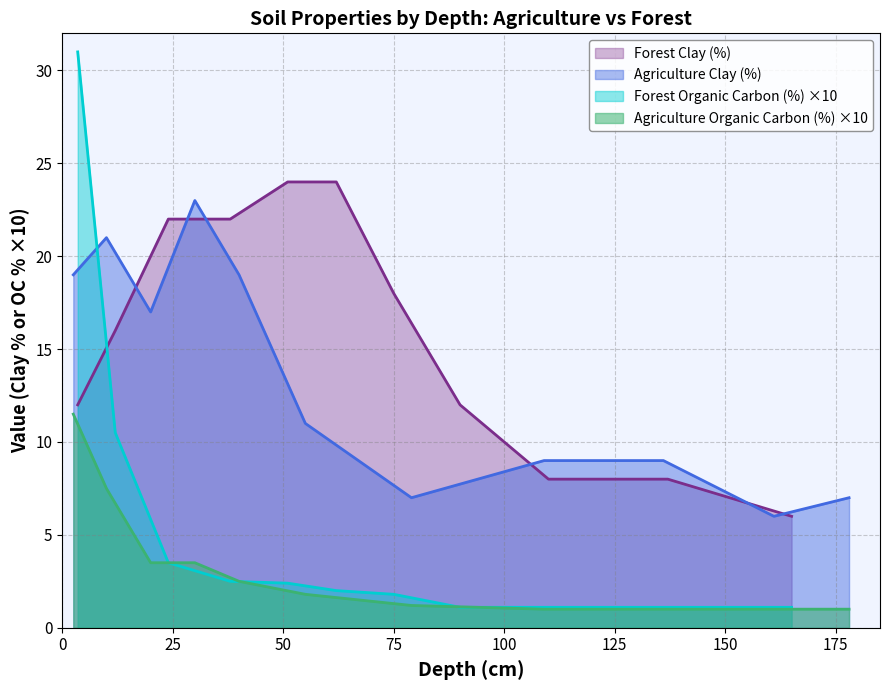

After their last crossing, which series has the higher values: Agriculture Clay (%) or Forest Clay (%)?

Agriculture Clay (%)